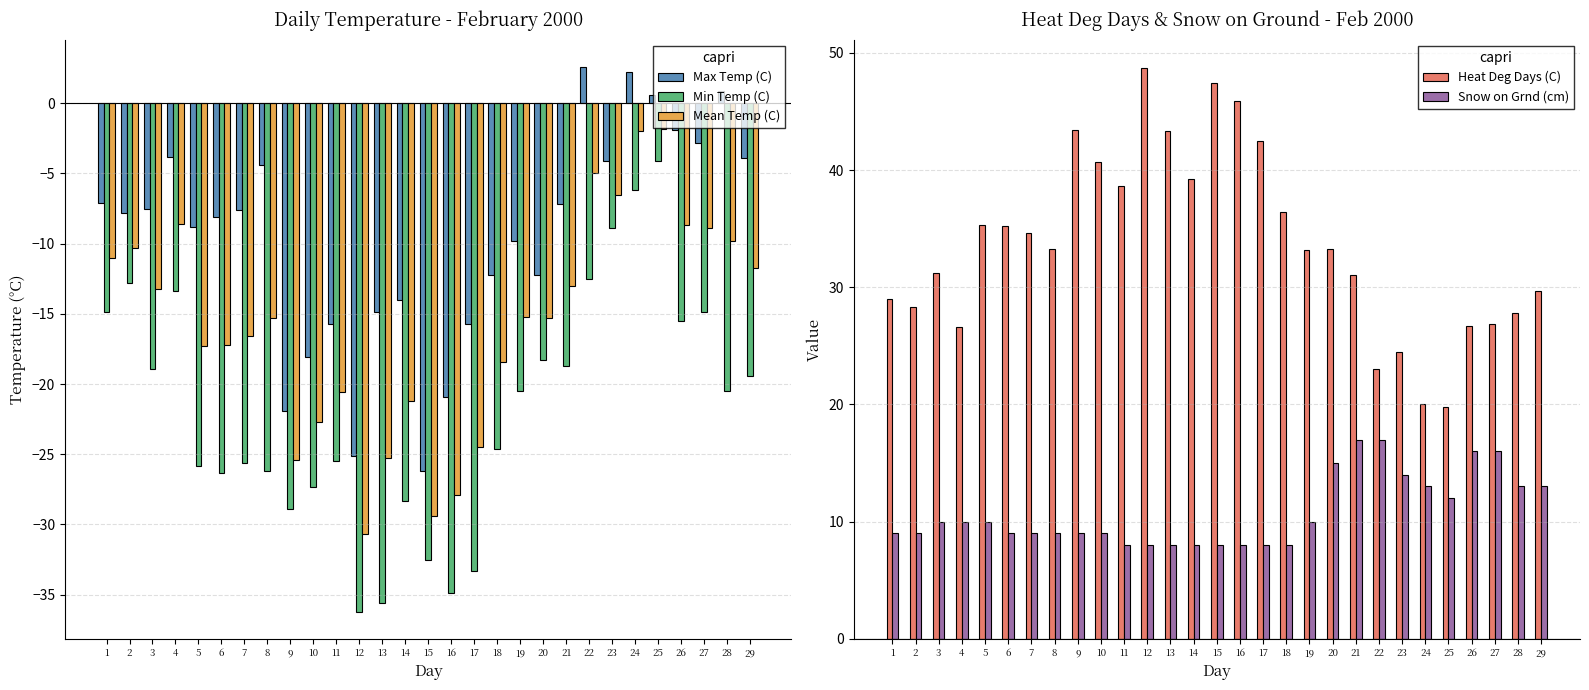

What is the difference between the second highest and second lowest values in the Max Temp (C) series?

27.3